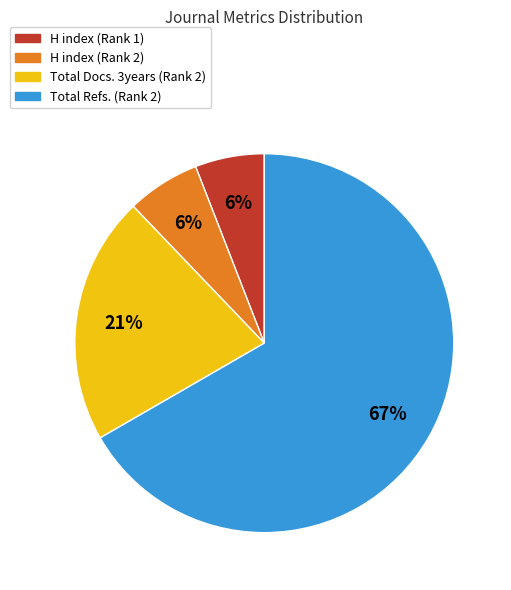

Count the number of slices in the pie.

4